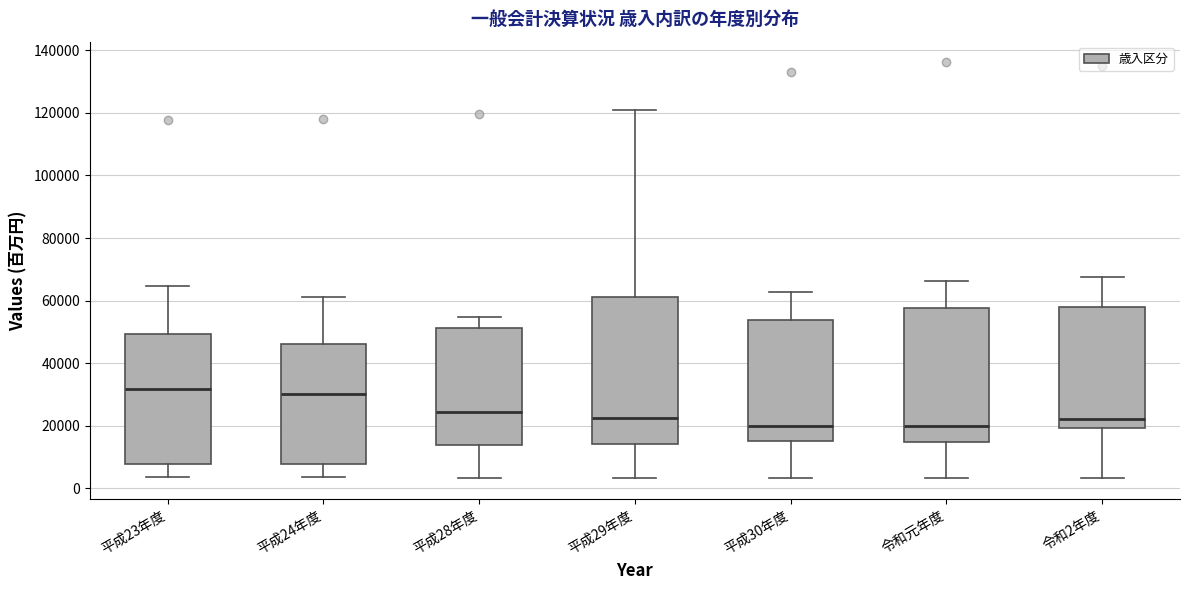

Reading left to right, transcribe this box plot: for each box, give where its median line is, the range the box spans, and where its two whiskers end, as read against the y-axis. The values are not printed on the chart, so give them approximately, as read against the axis.

平成23年度: median 32000, box 8000 to 50000, whiskers 4000 to 64000
平成24年度: median 30000, box 8000 to 46000, whiskers 4000 to 62000
平成28年度: median 24000, box 14000 to 52000, whiskers 4000 to 54000
平成29年度: median 22000, box 14000 to 62000, whiskers 4000 to 120000
平成30年度: median 20000, box 16000 to 54000, whiskers 4000 to 62000
令和元年度: median 20000, box 14000 to 58000, whiskers 4000 to 66000
令和2年度: median 22000, box 20000 to 58000, whiskers 4000 to 68000